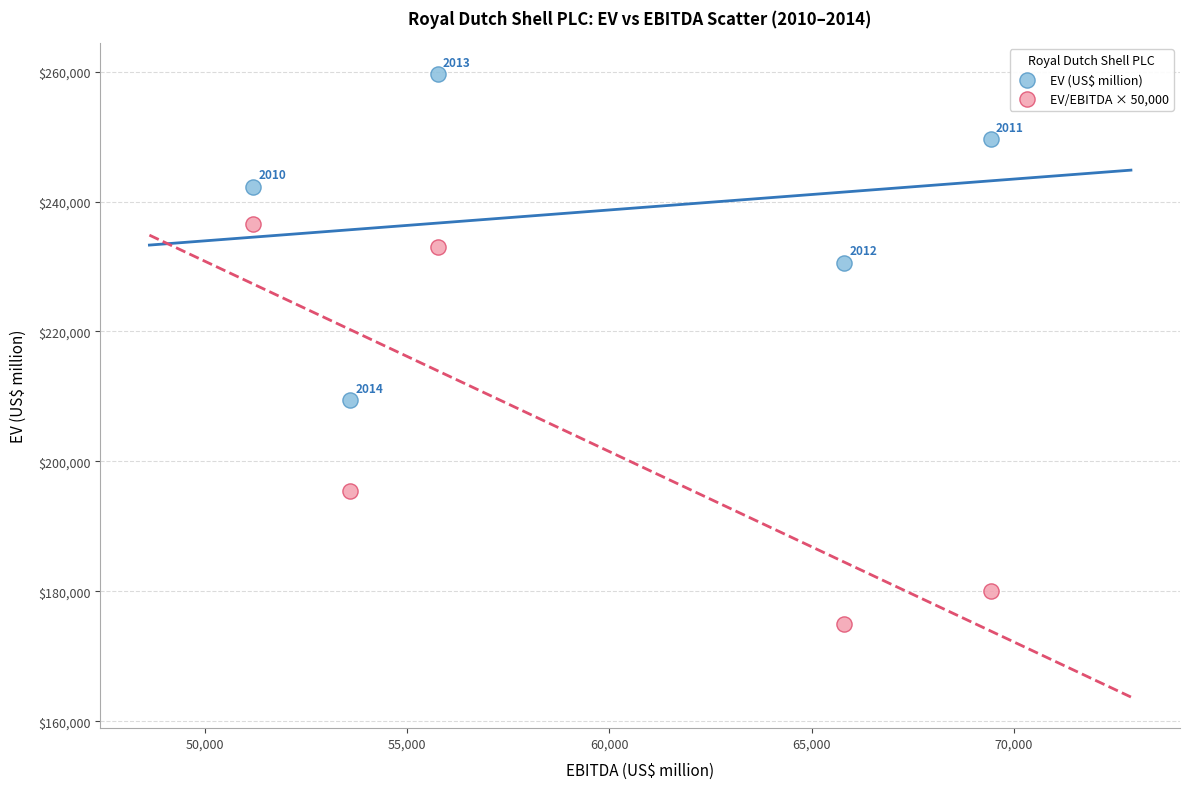

What are all the series names shown in the legend?

EV (US$ million), EV/EBITDA × 50,000